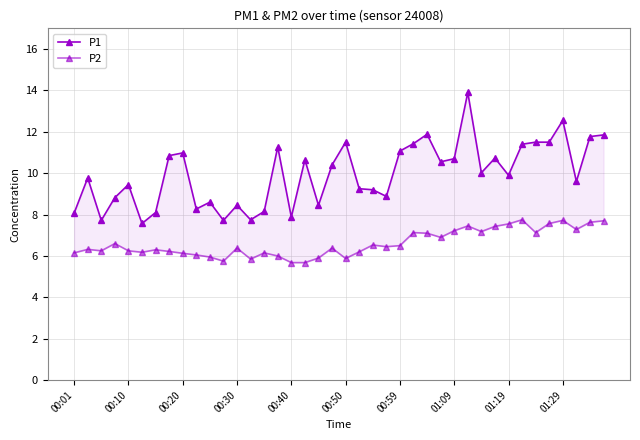

What is the smallest value displayed?

5.7